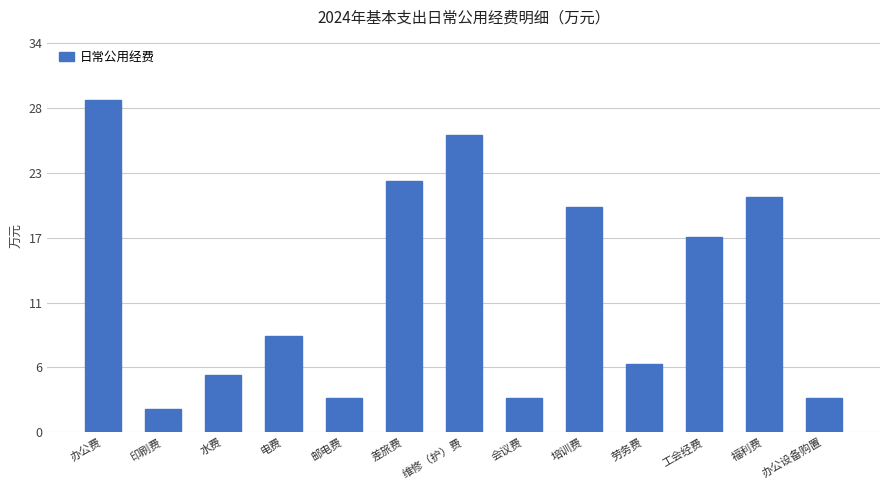

Where does the data first go above 8?

办公费